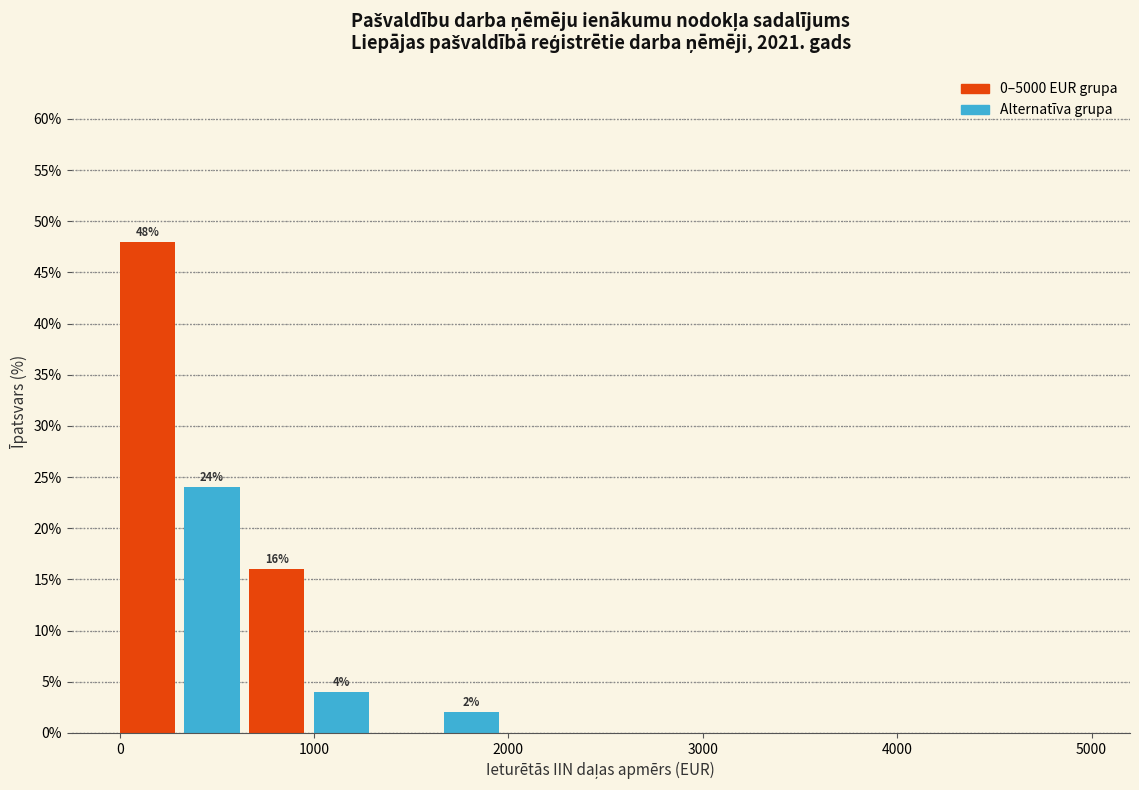

Around what value on the x-axis is the tallest bar? Give the approximate position of its centre, as read against the axis.

100